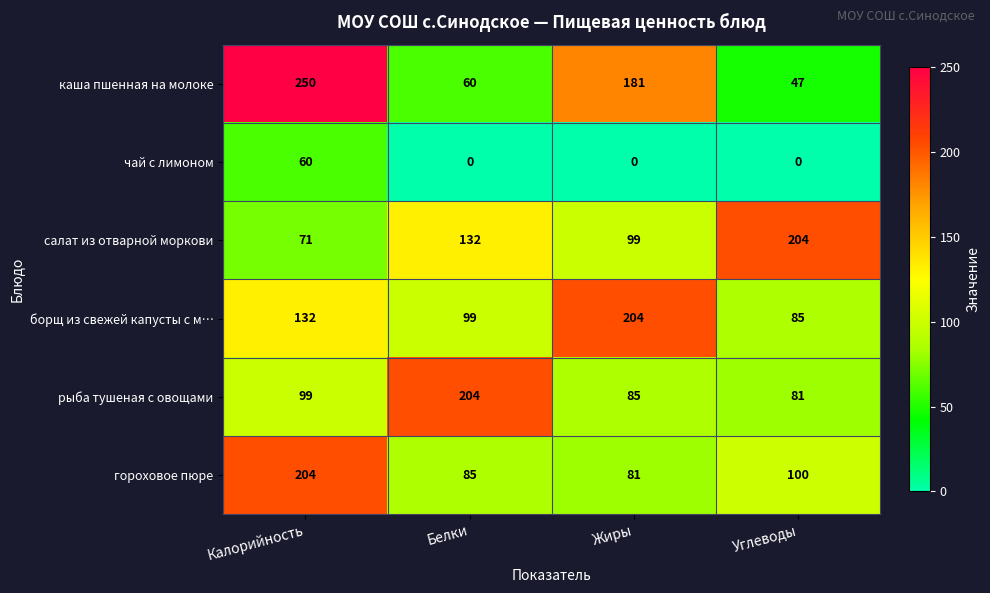

Rank the series at Белки from lowest to highest value.

чай с лимоном, каша пшенная на молоке, гороховое пюре, борщ из свежей капусты с м…, салат из отварной моркови, рыба тушеная с овощами